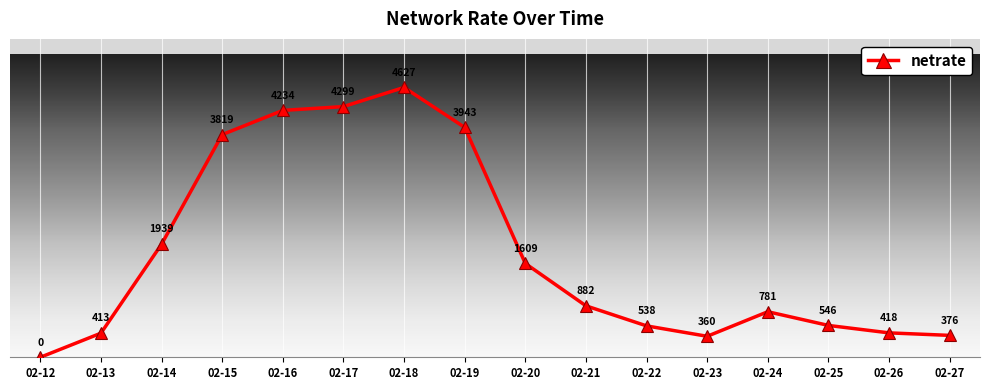

Rank the categories by value from lowest to highest.

02-12, 02-23, 02-27, 02-13, 02-26, 02-22, 02-25, 02-24, 02-21, 02-20, 02-14, 02-15, 02-19, 02-16, 02-17, 02-18